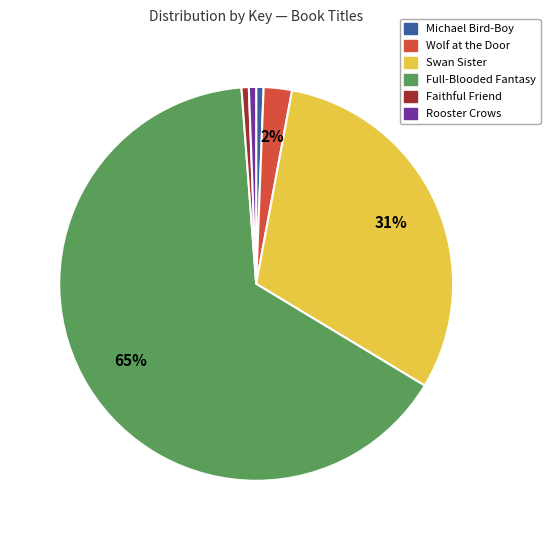

Combined, do Rooster Crows and Full-Blooded Fantasy account for over 50%?

Yes